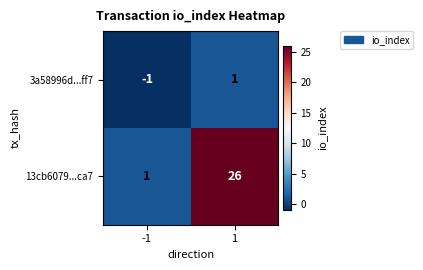

At 1, list the series in order from smallest to largest.

3a58996d...ff7, 13cb6079...ca7